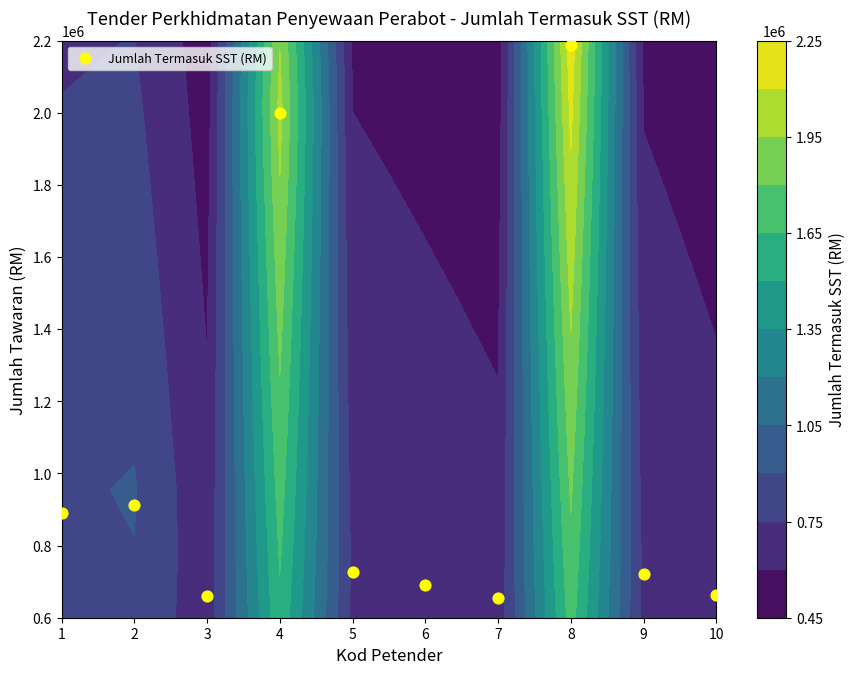

What is the maximum value shown in the chart?

2188055.1